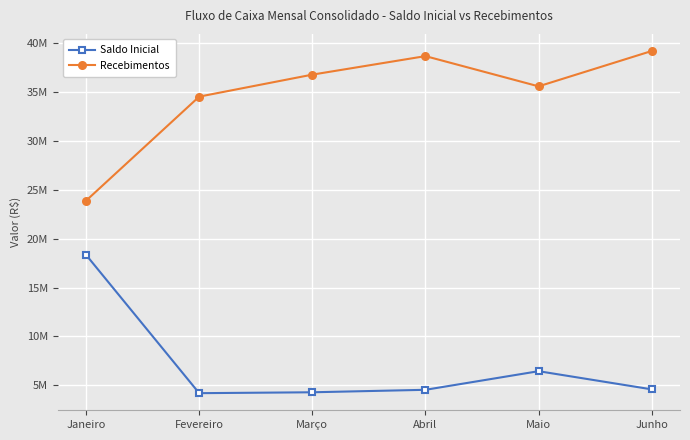

Which series has the largest total across all categories?

Recebimentos